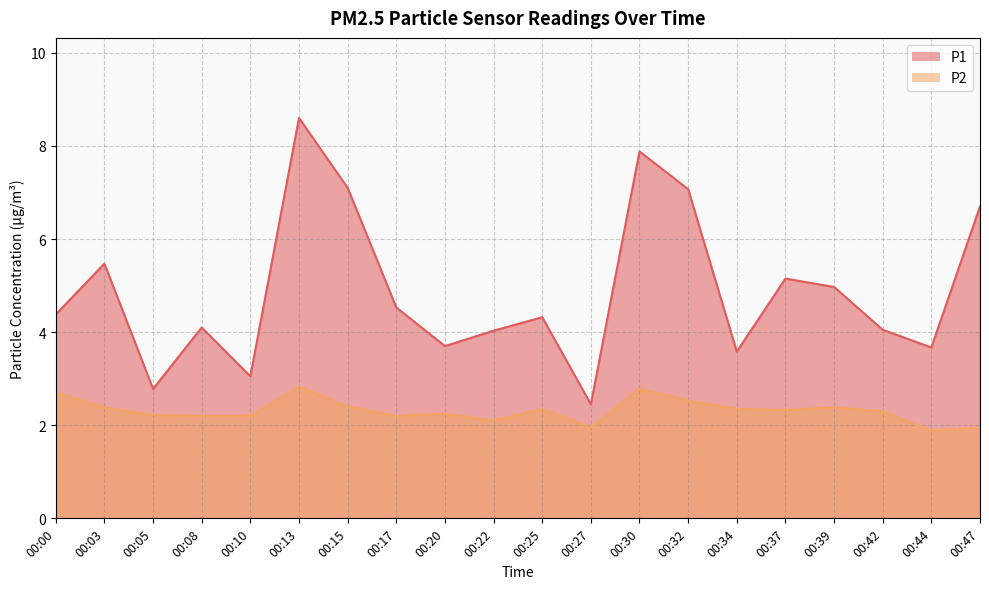

What is the value of the P1 point at the 11th from the left?

4.3